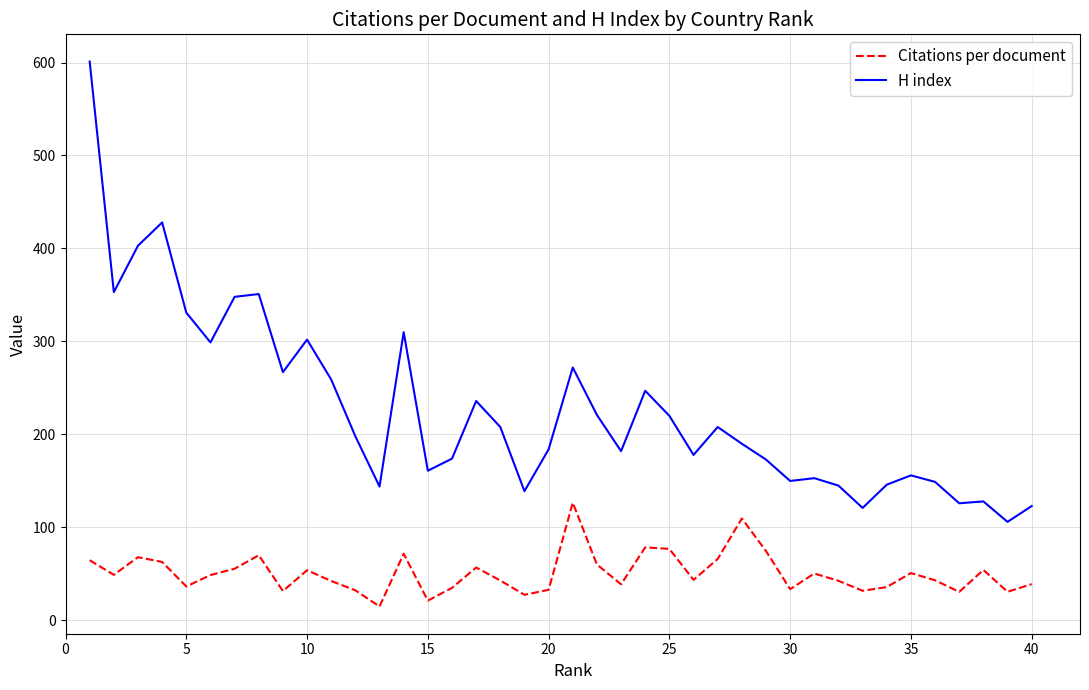

Which series has the largest range (max minus min)?

H index